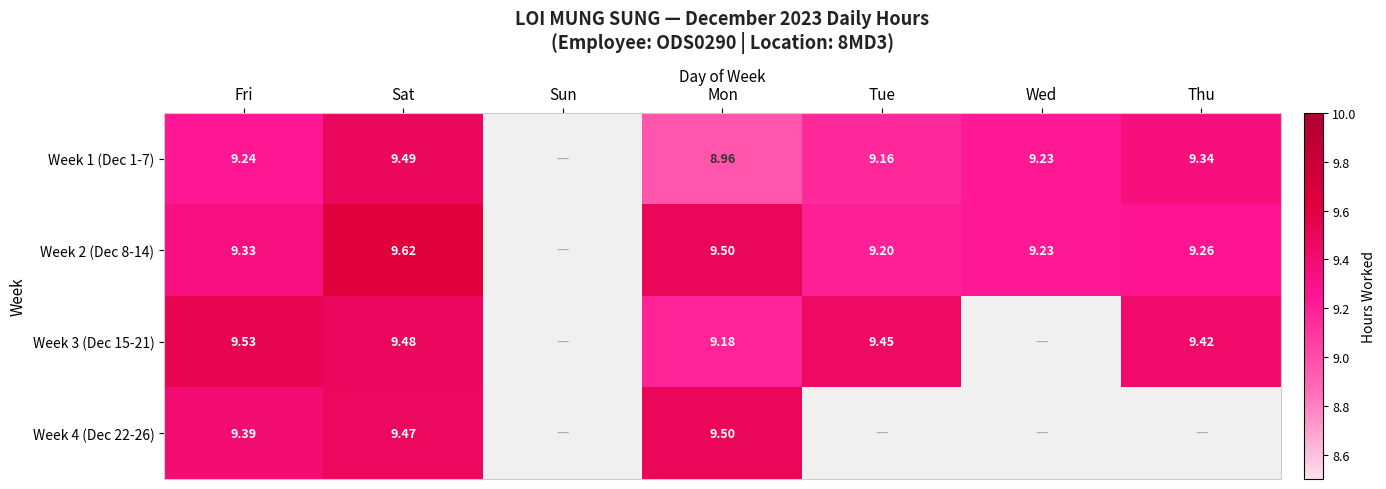

Is the value of Week 2 (Dec 8-14) at Tue greater than the value of Week 4 (Dec 22-26) at Fri?

No